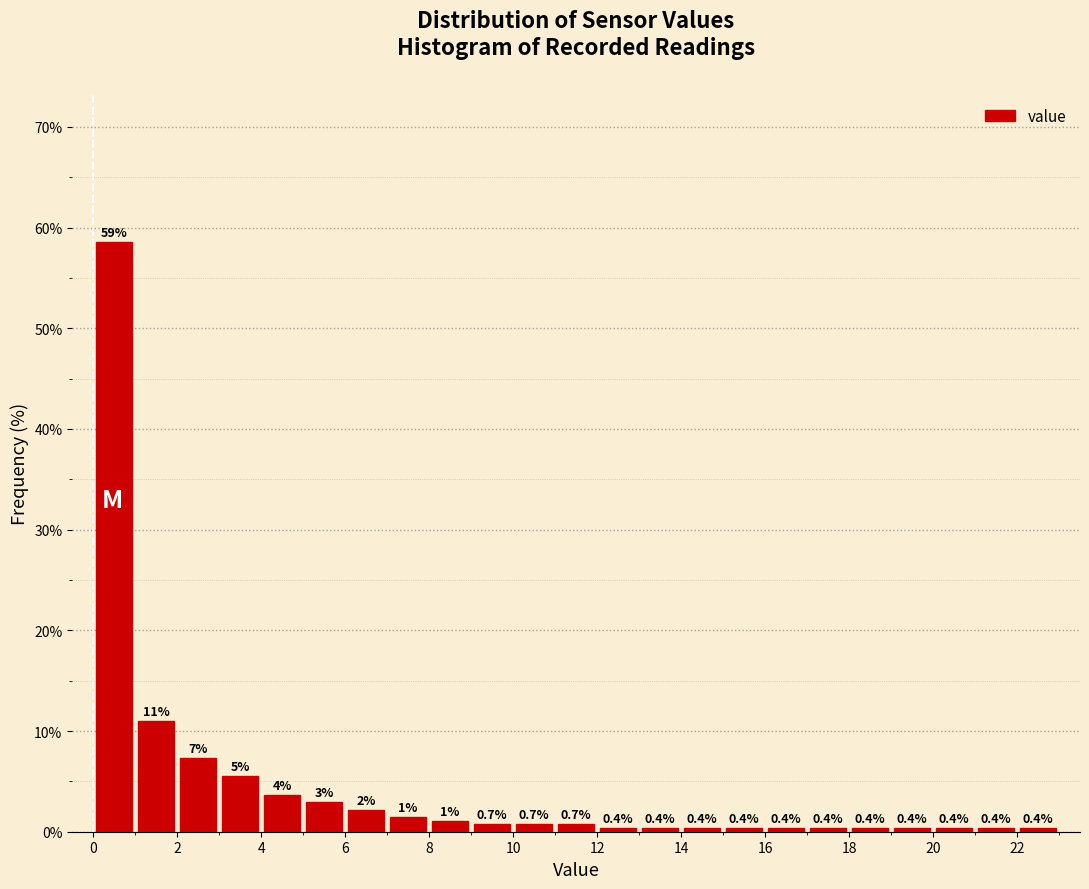

Which range on the x-axis has the tallest bar?

0 to 1